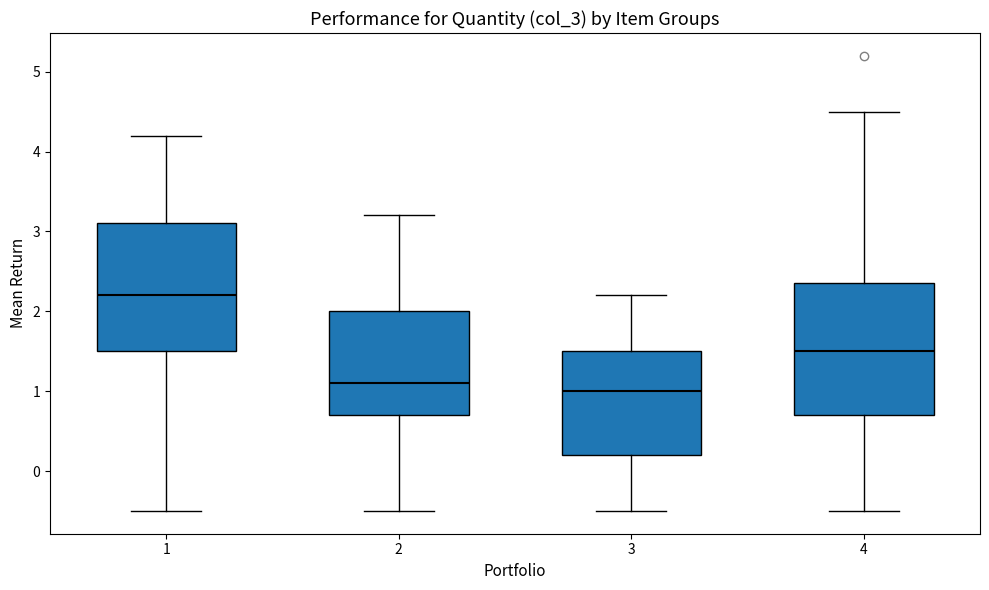

Reading left to right, read every box against the y-axis: the position of its median line, the range the box covers, and the ends of its whiskers. The values are not printed on the chart, so give them approximately, as read against the axis.

1: median 2.2, box 1.5 to 3.1, whiskers -0.5 to 4.2
2: median 1.1, box 0.7 to 2.0, whiskers -0.5 to 3.2
3: median 1.0, box 0.2 to 1.5, whiskers -0.5 to 2.2
4: median 1.5, box 0.7 to 2.4, whiskers -0.5 to 4.5